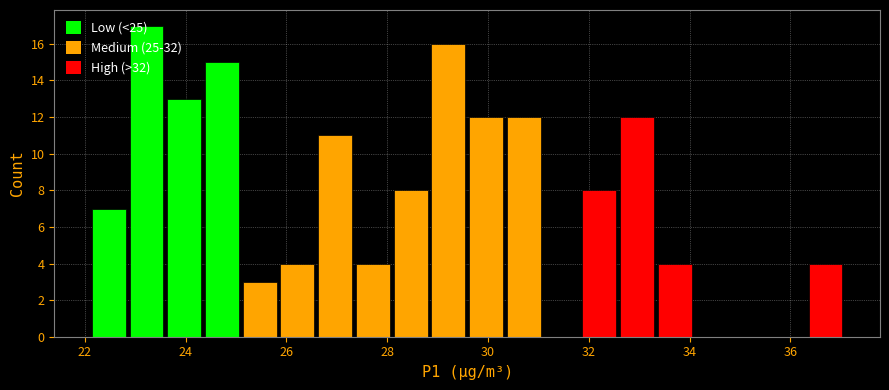

Around what value on the x-axis is the tallest bar? Give the approximate position of its centre, as read against the axis.

23.2